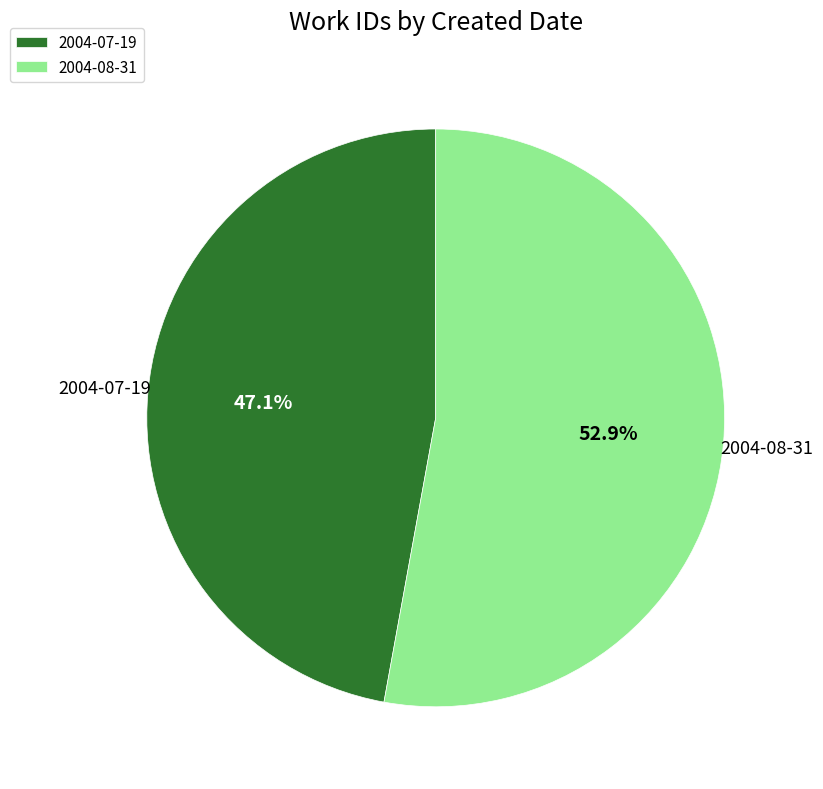

How many slices are in this pie chart?

2